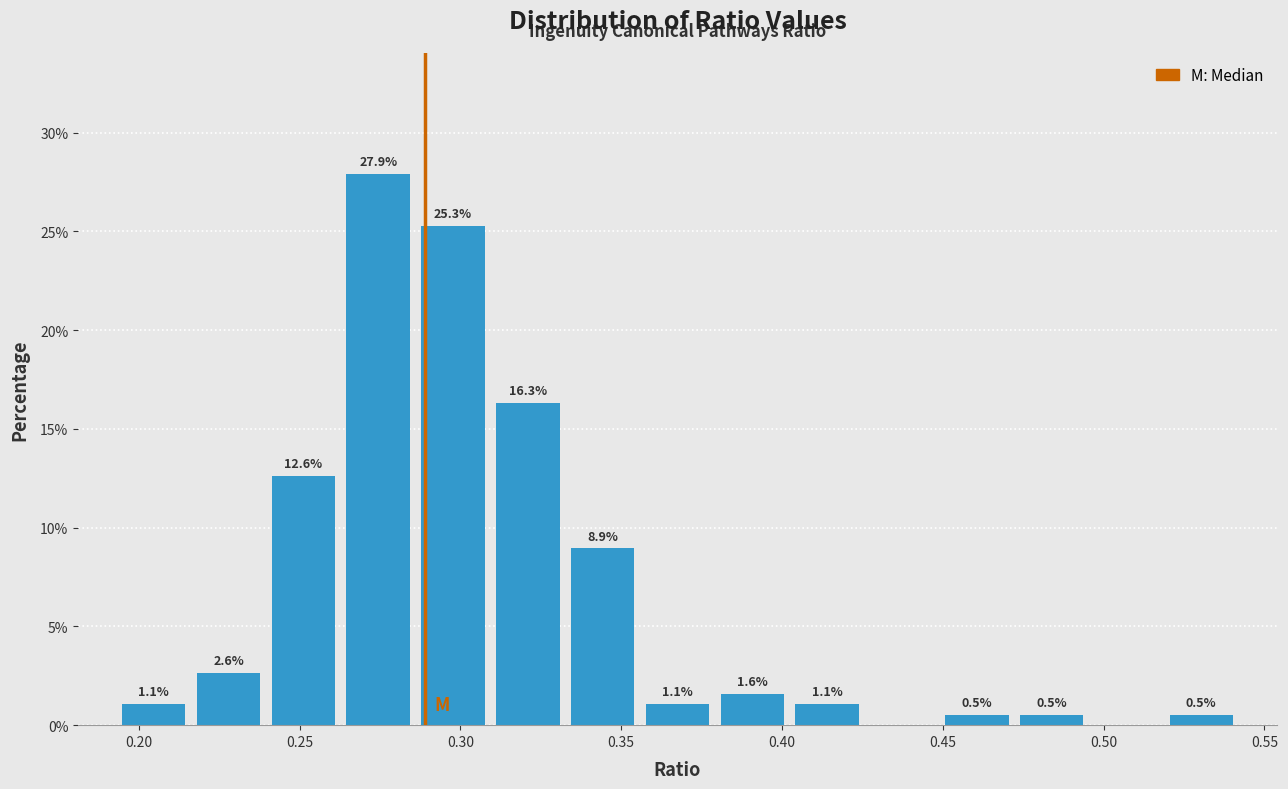

Which range on the x-axis has the tallest bar?

0.265 to 0.285